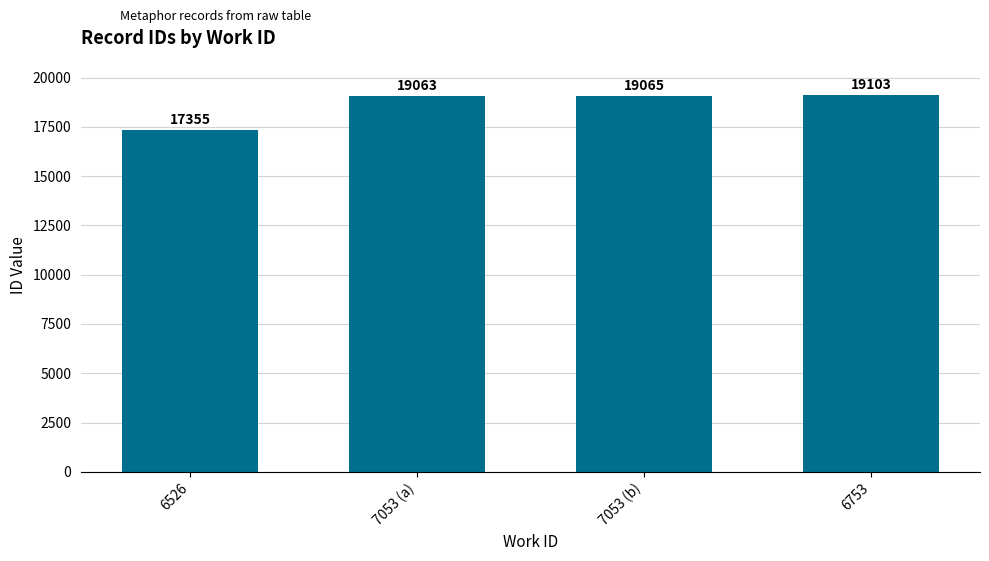

How many data points are less than 19065?

2